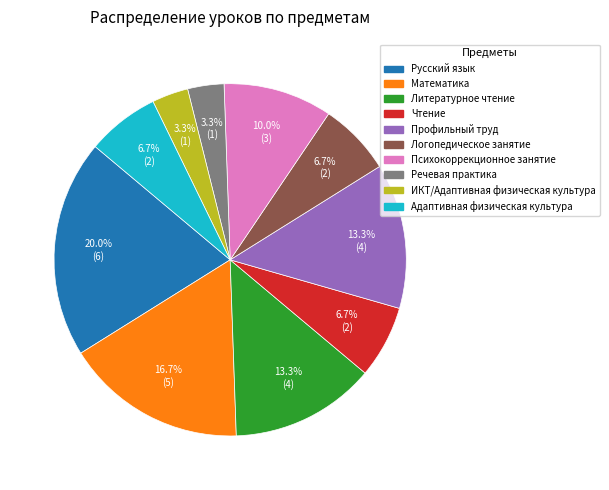

Which slice is the largest?

Русский язык